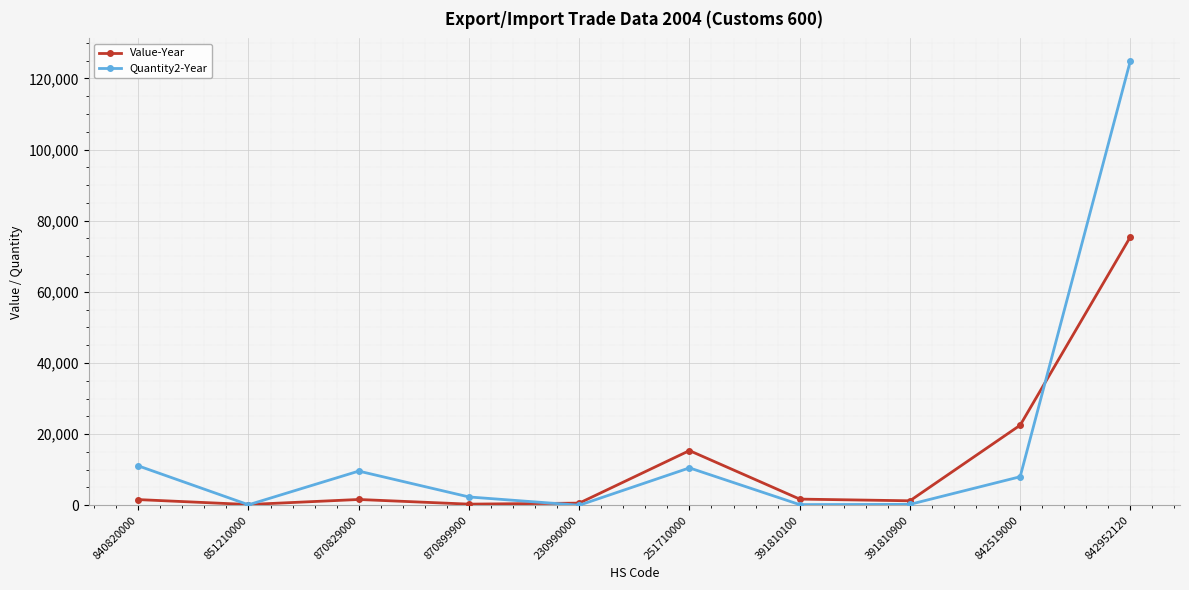

Which series has the widest spread of values?

Quantity2-Year